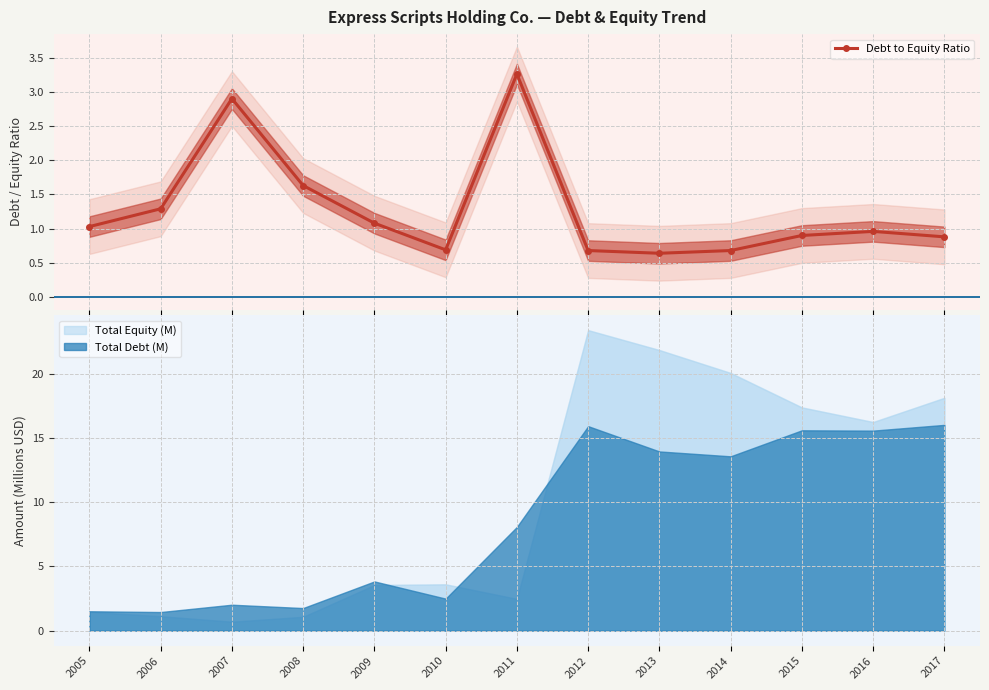

Is it true that the value at 2005 is 1.4?

False